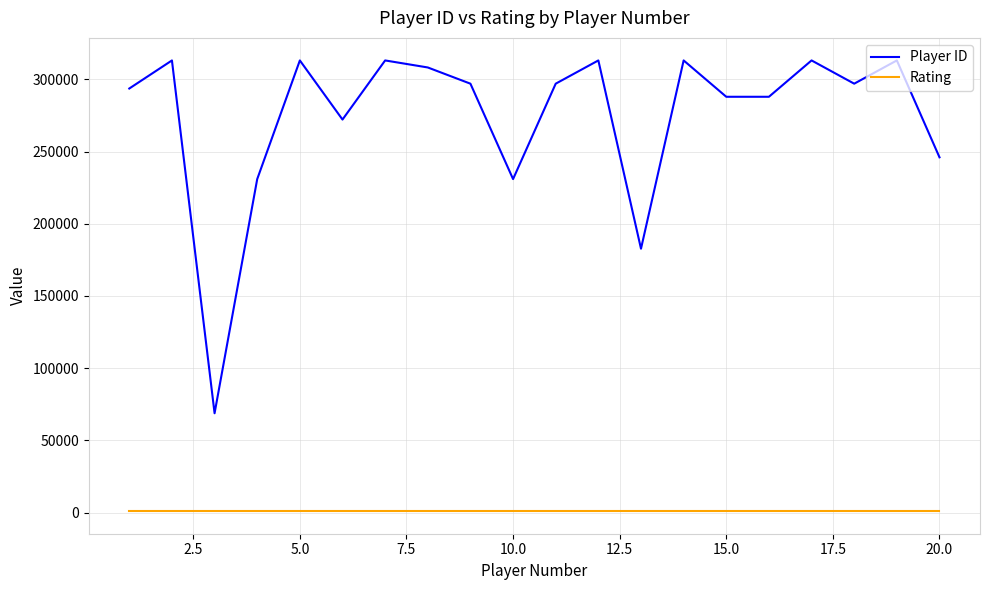

What are all the series names shown in the legend?

Player ID, Rating